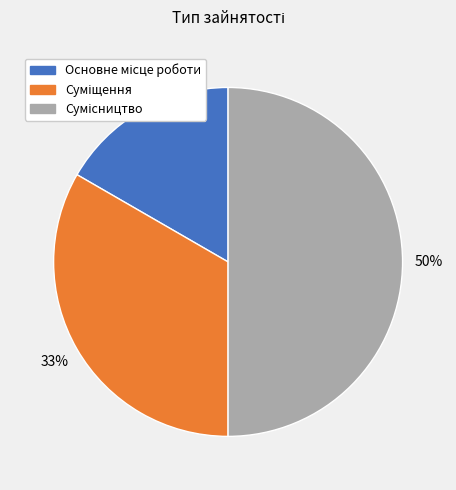

To the nearest percent, what is the average slice percentage?

33%